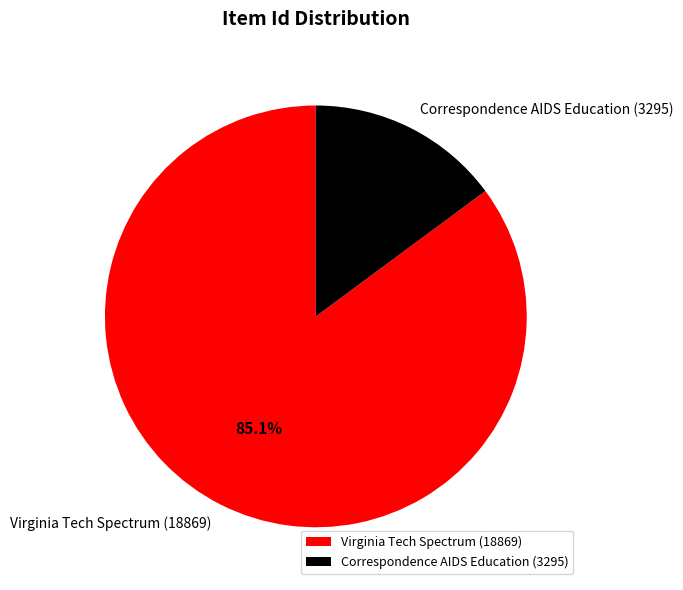

Is it true that Virginia Tech Spectrum (18869) is 85% of the pie?

True